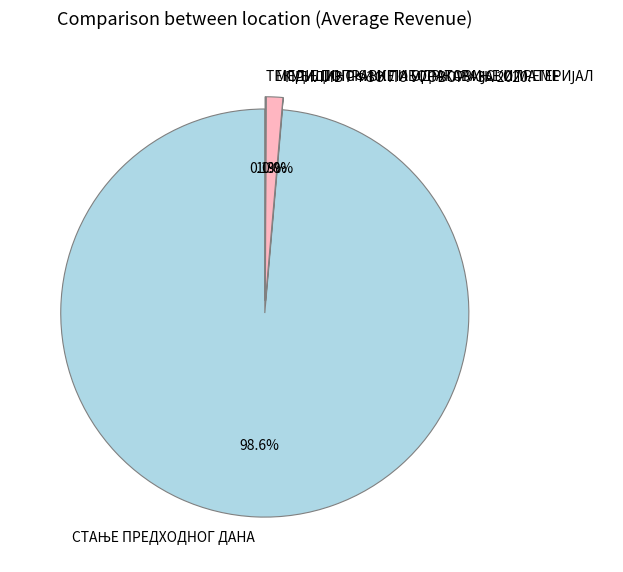

To the nearest percent, what is the difference between the largest and smallest slice percentages?

99%